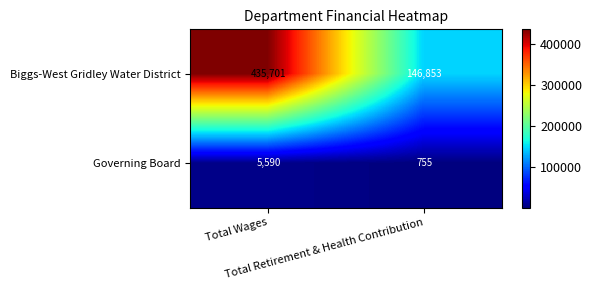

What is the lowest value of the Governing Board series?

755